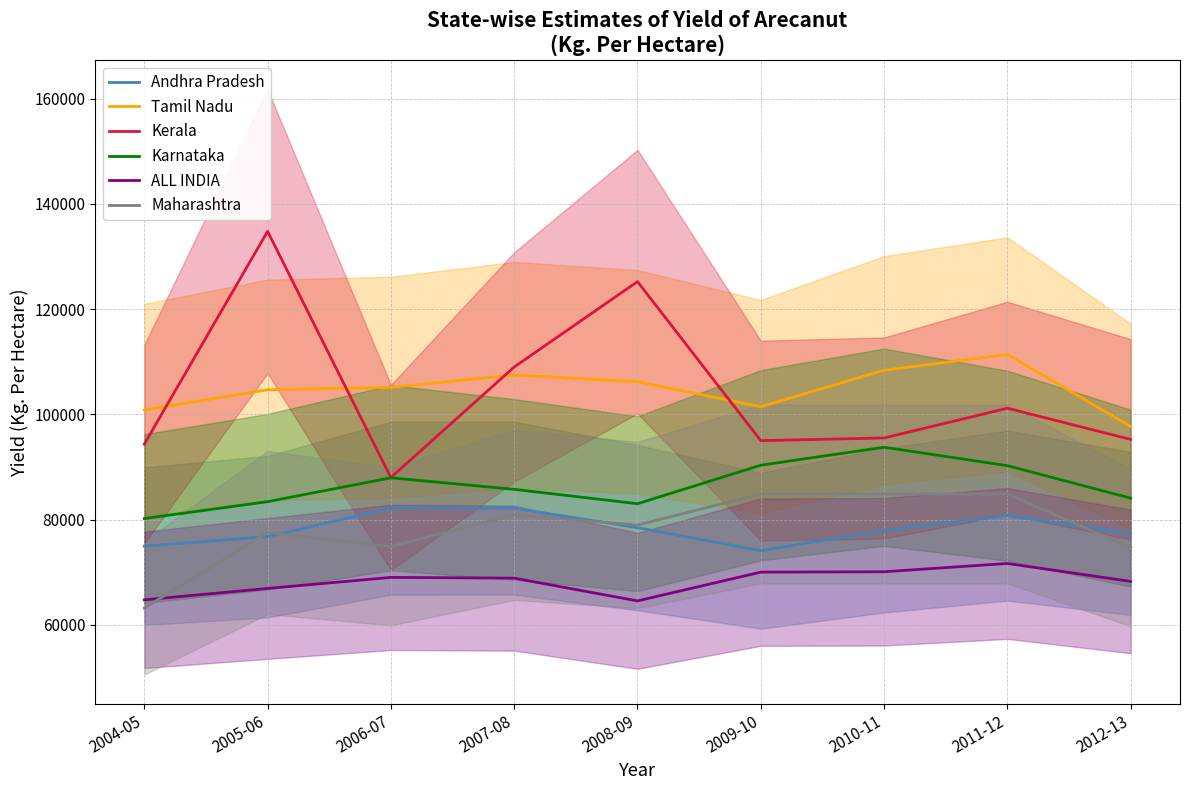

Where is Maharashtra nearest to the value 74030?

2012-13